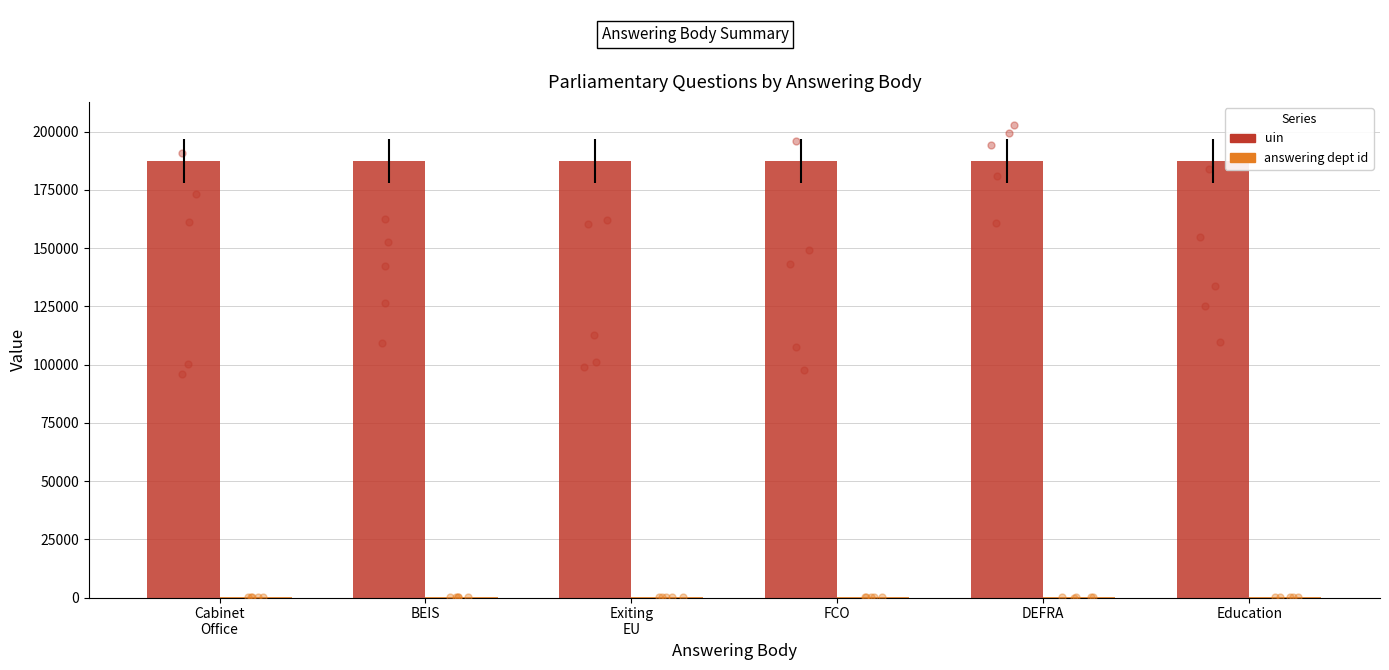

What is the total value across all series at BEIS?

187512